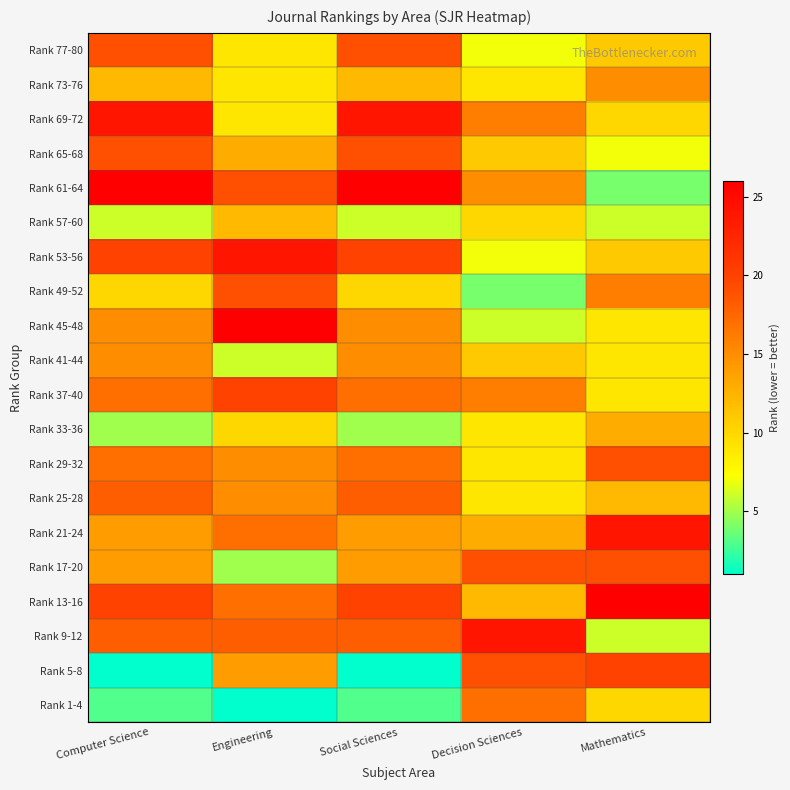

What is the maximum value shown in the chart?

26